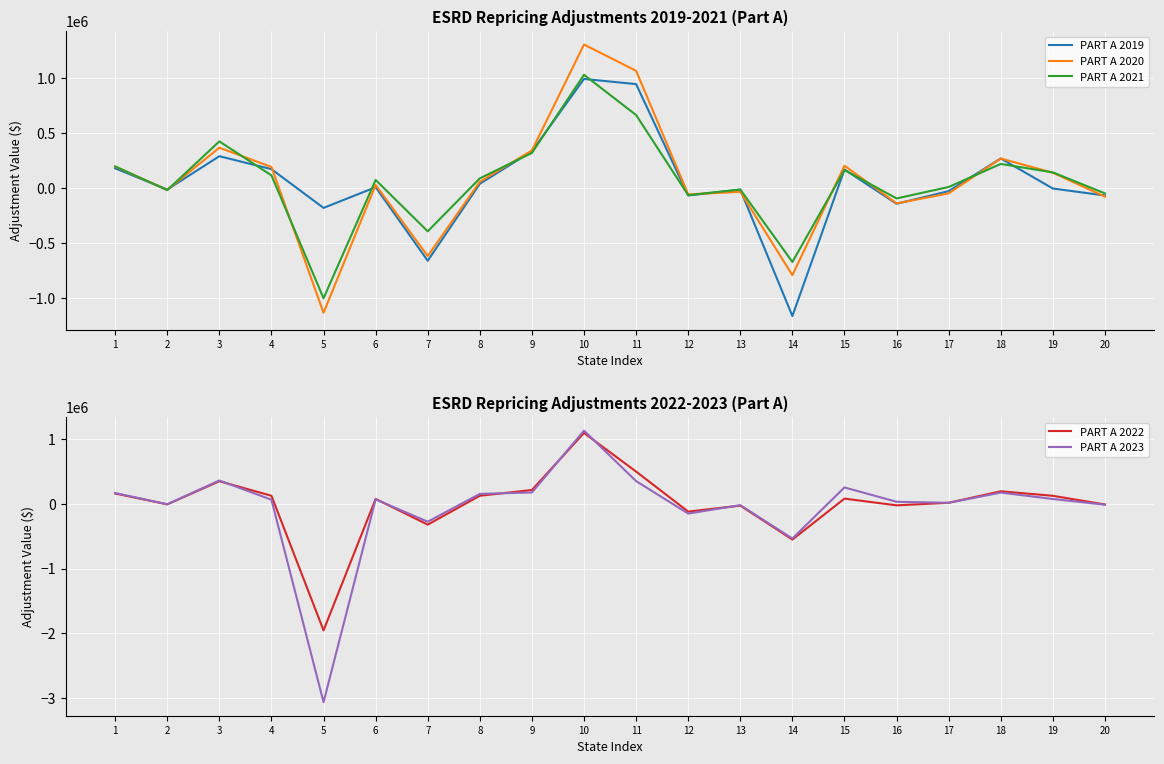

Count the number of data series in this chart.

5